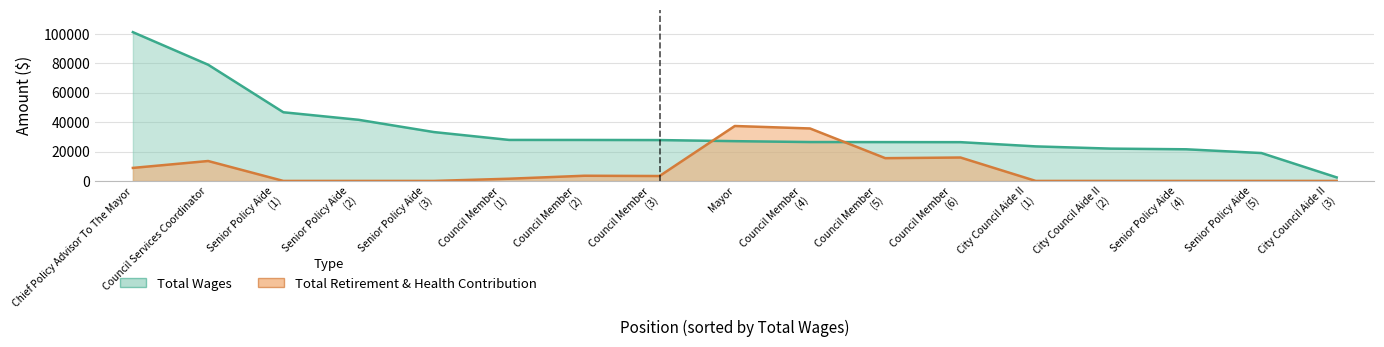

Reading right to left, what are all the values shown in this chart?

total_wages: 2398	18969	21525	21978	23499	26375	26425	26450	27050	27800	27875	27900	33251	41588	46717	79068	101216
total_retirement: 0	0	0	0	0	15927	15488	35694	37371	3339	3526	1500	0	0	0	13552	8854